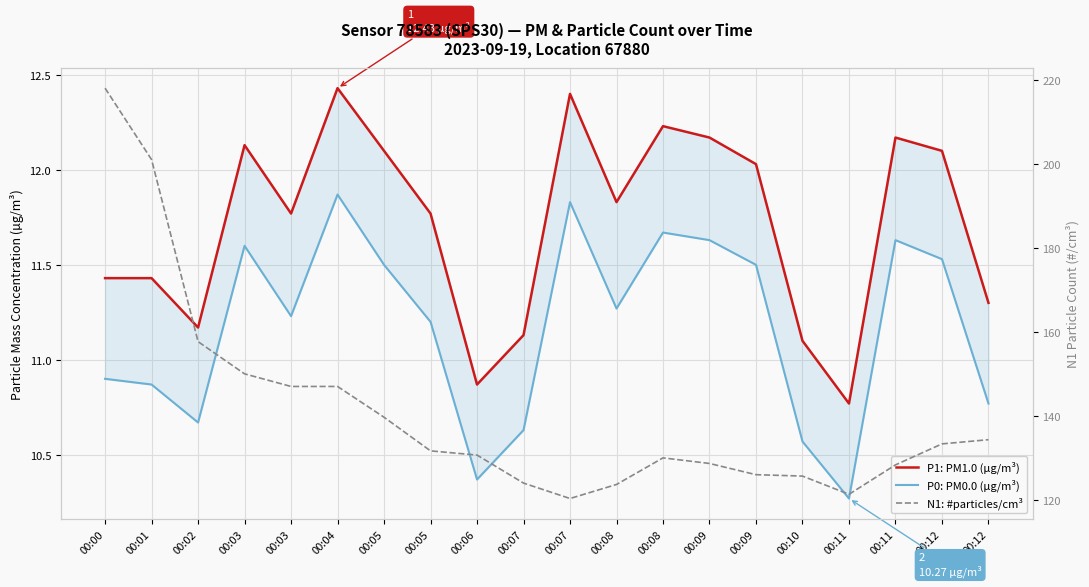

True or false: P1: PM1.0 (µg/m³) has a value of 16.2 at 00:12.

False